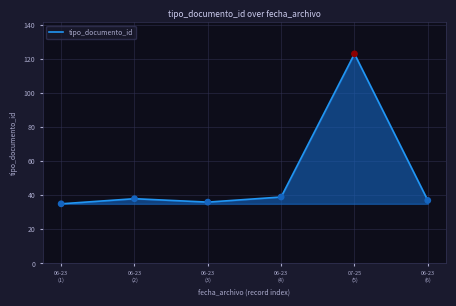

What is the greatest value displayed?

123